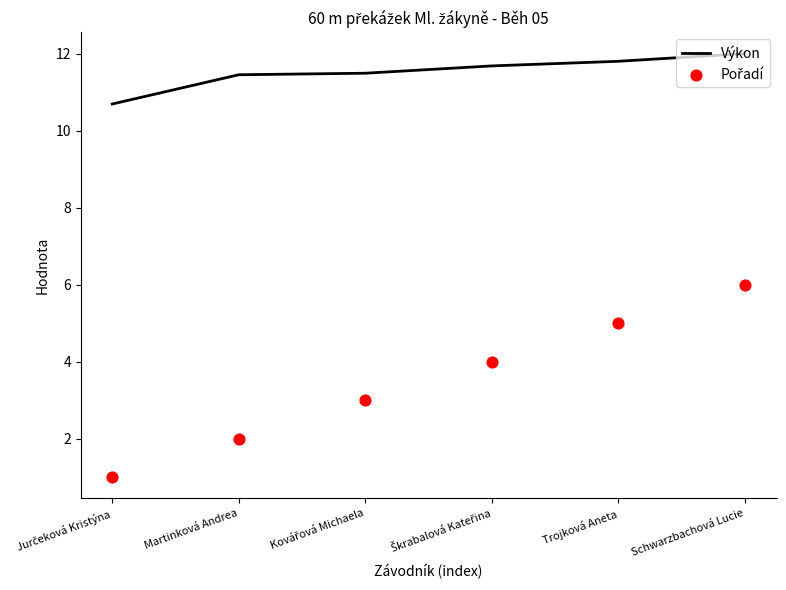

Is the value of Pořadí at Kovářová Michaela greater than the value of Výkon at Trojková Aneta?

No